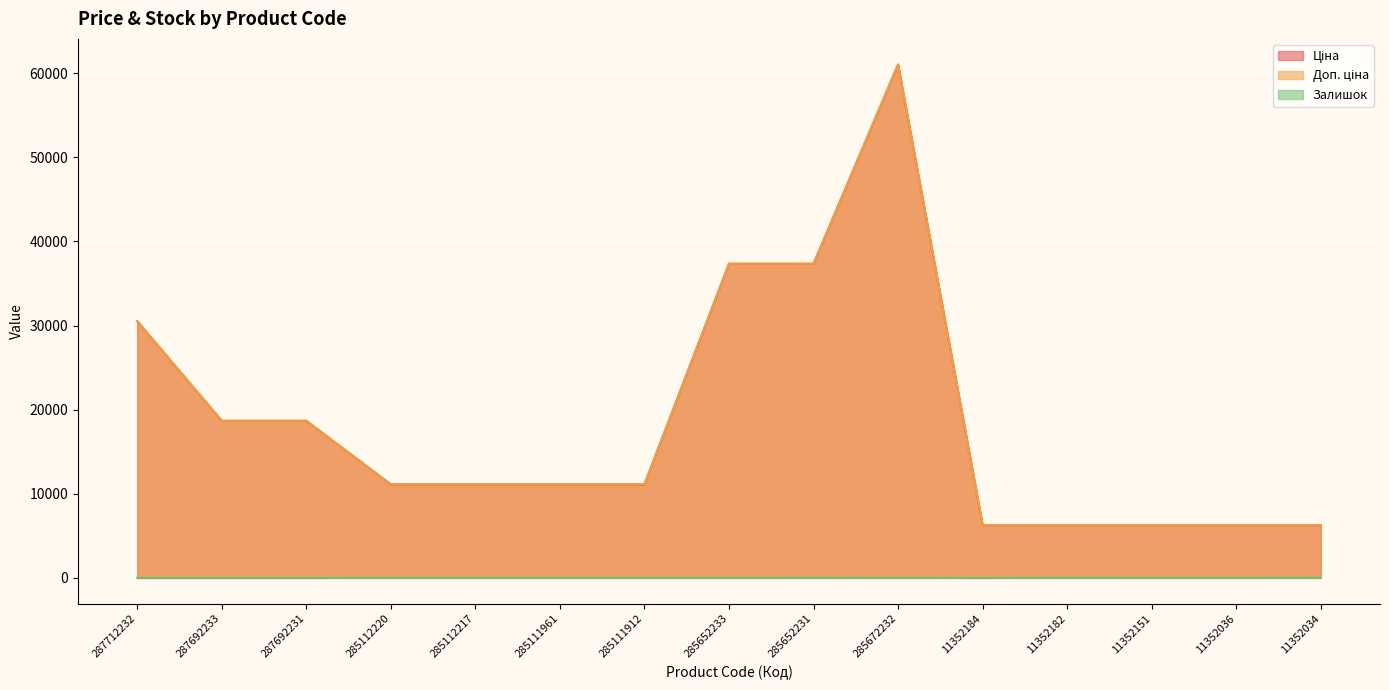

Read the Доп. ціна value at 287692231.

18671.5